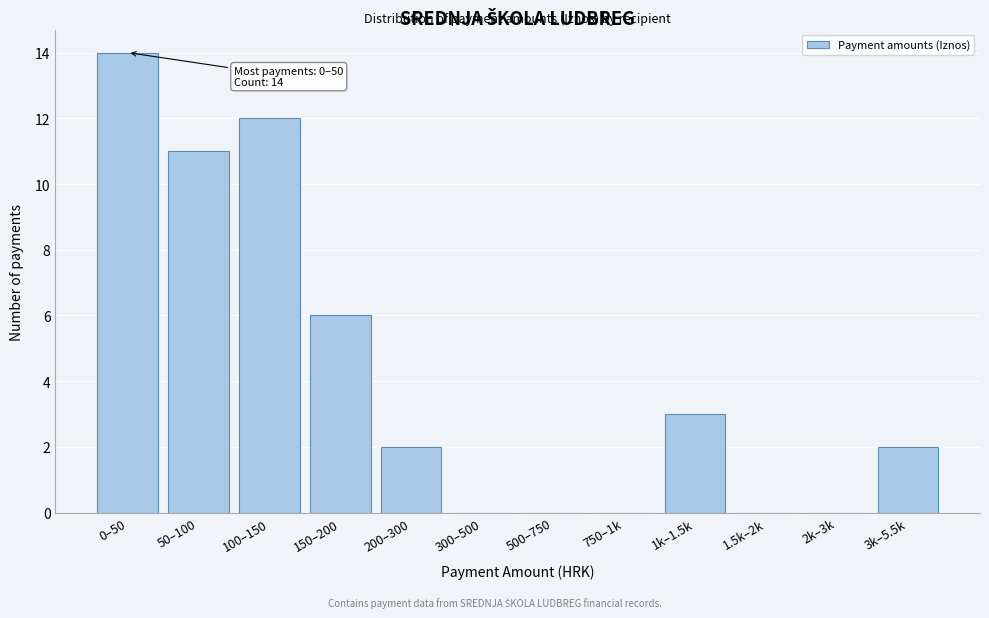

Reading right to left, transcribe all the data shown in this chart.

3k–5.5k=2	2k–3k=0	1.5k–2k=0	1k–1.5k=3	750–1k=0	500–750=0	300–500=0	200–300=2	150–200=6	100–150=12	50–100=11	0–50=14